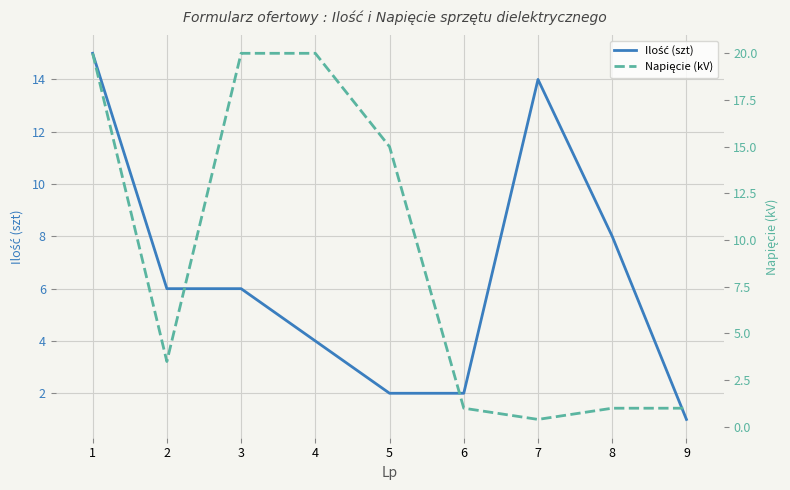

At which label does Napięcie (kV) first exceed 3?

1